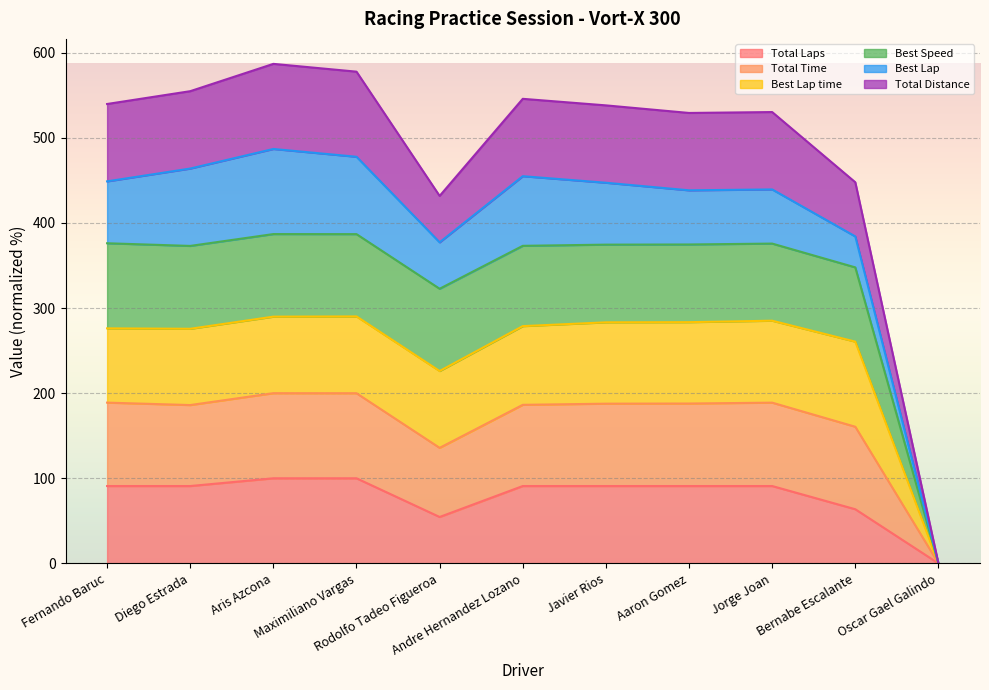

The Total Laps series shows 32.1 at Fernando Baruc. True or false?

False